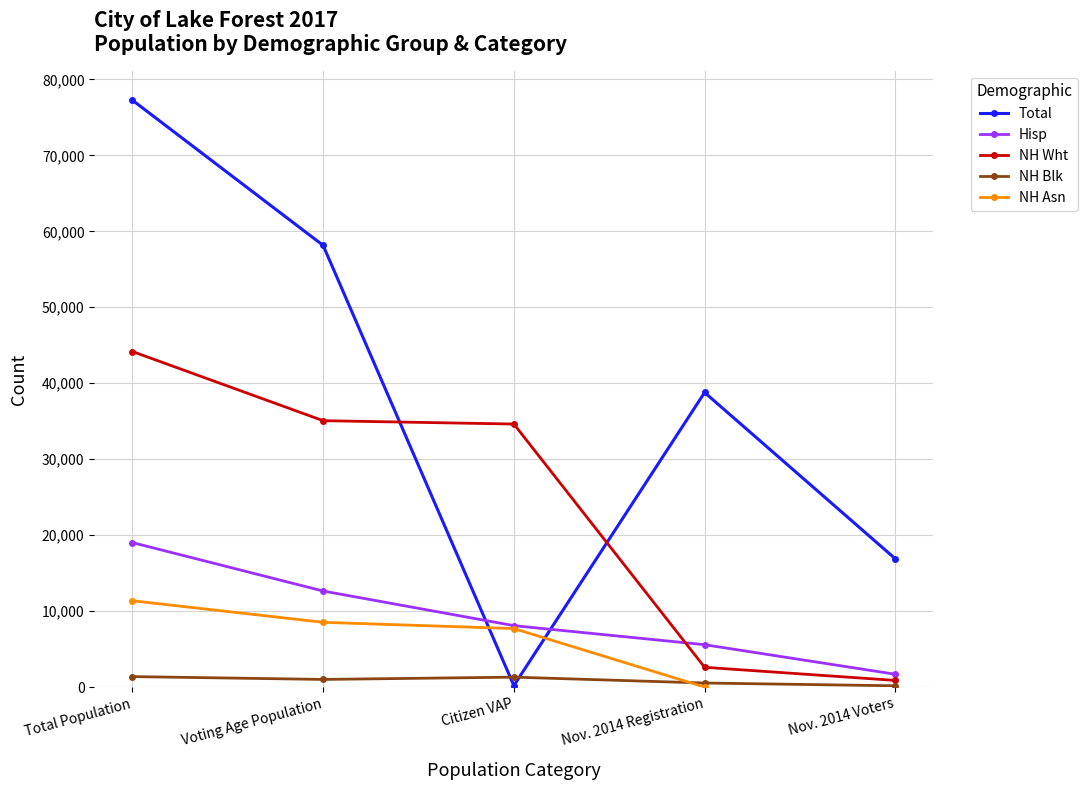

Is this an area chart (filled region under the line)?

No